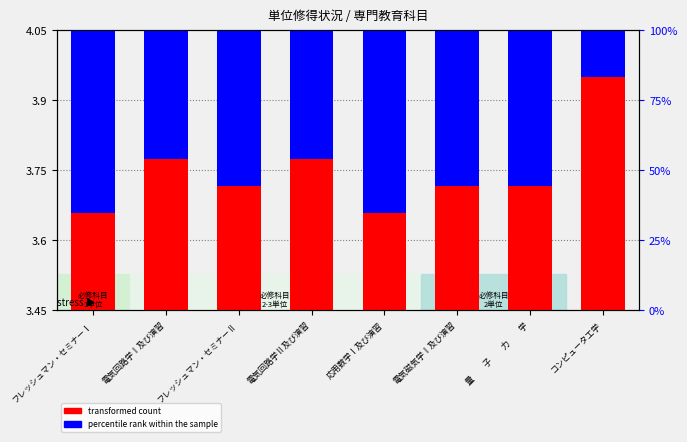

The transformed count series shows 3.7 at フレッシュマン・セミナーⅡ. True or false?

True